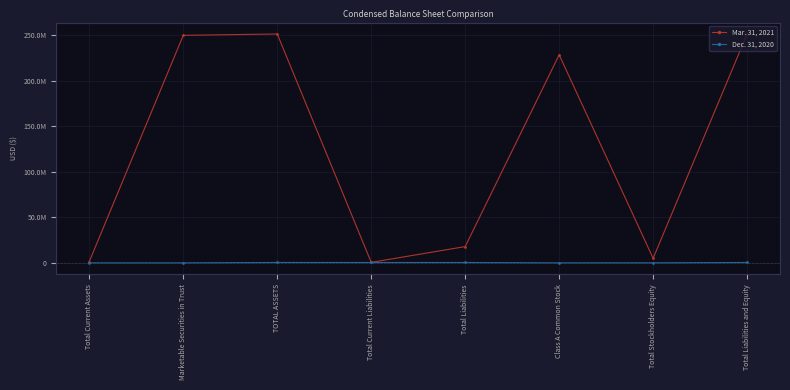

How many interior local peaks does the Dec. 31, 2020 series have?

1